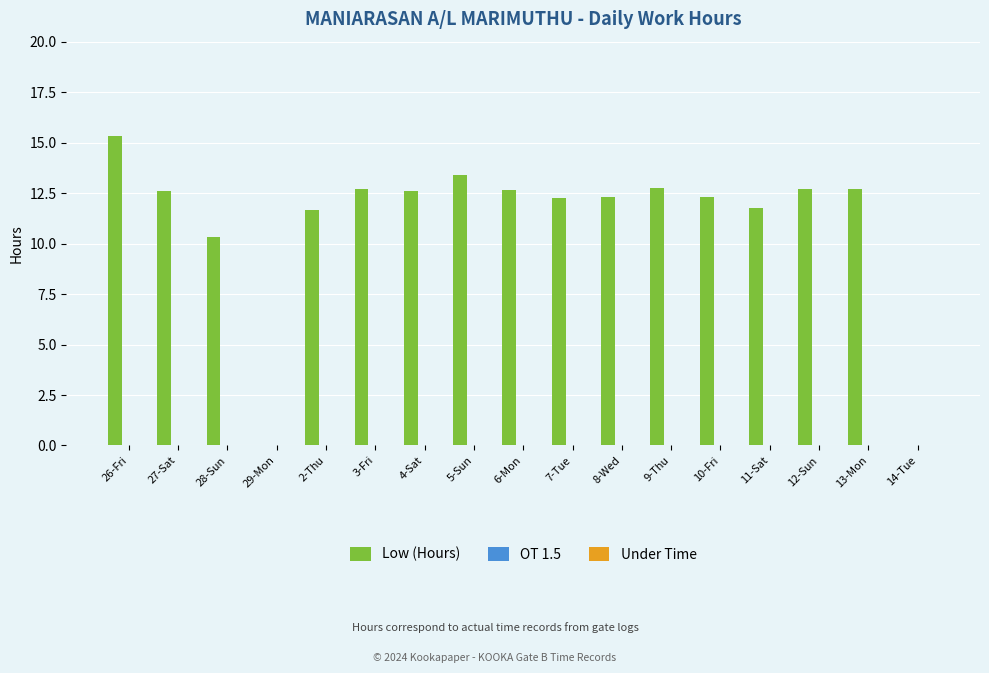

Are the bars horizontal?

No